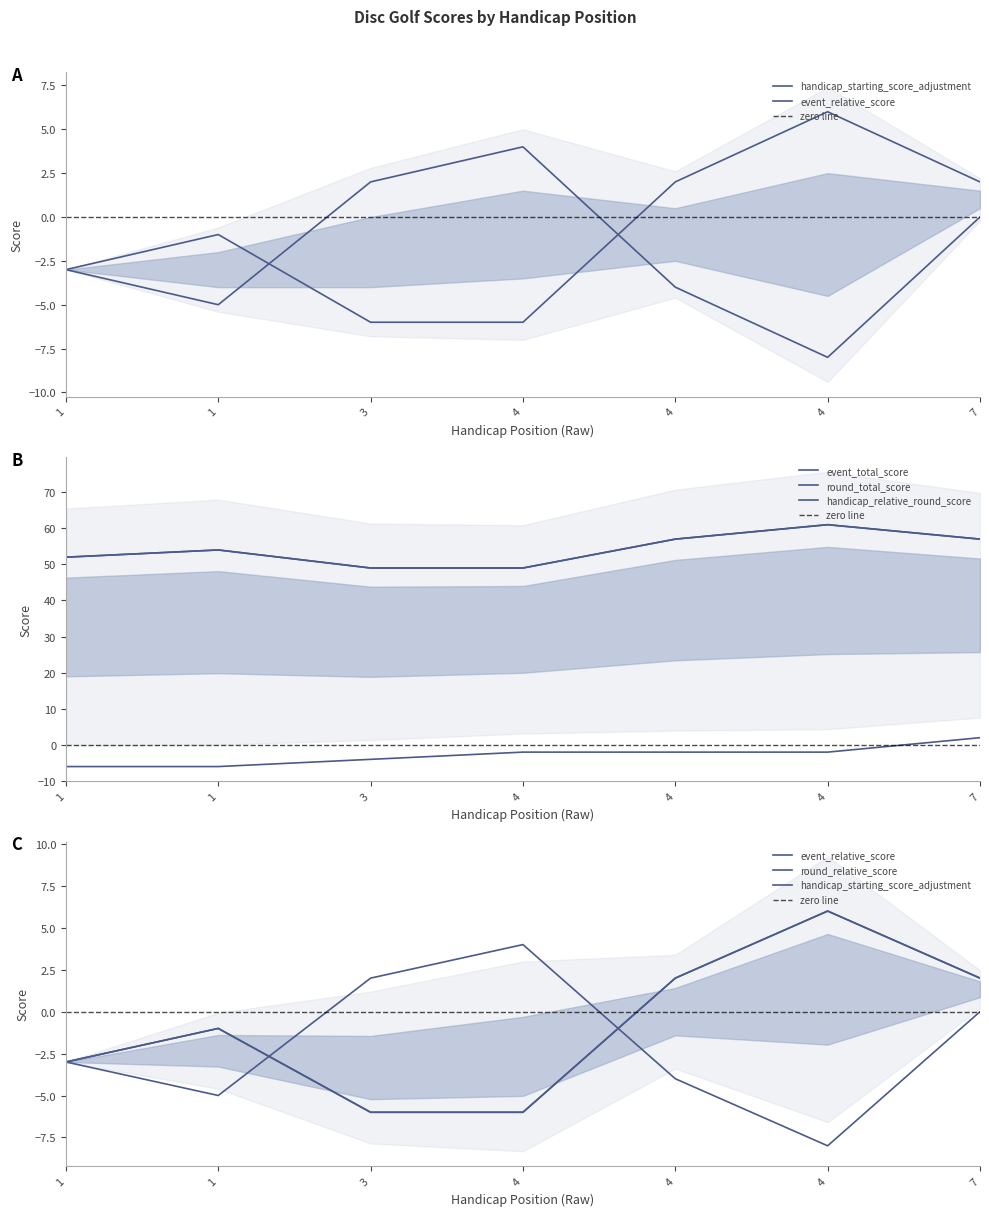

The value of handicap_starting_score_adjustment at 4 is 4. True or false?

True